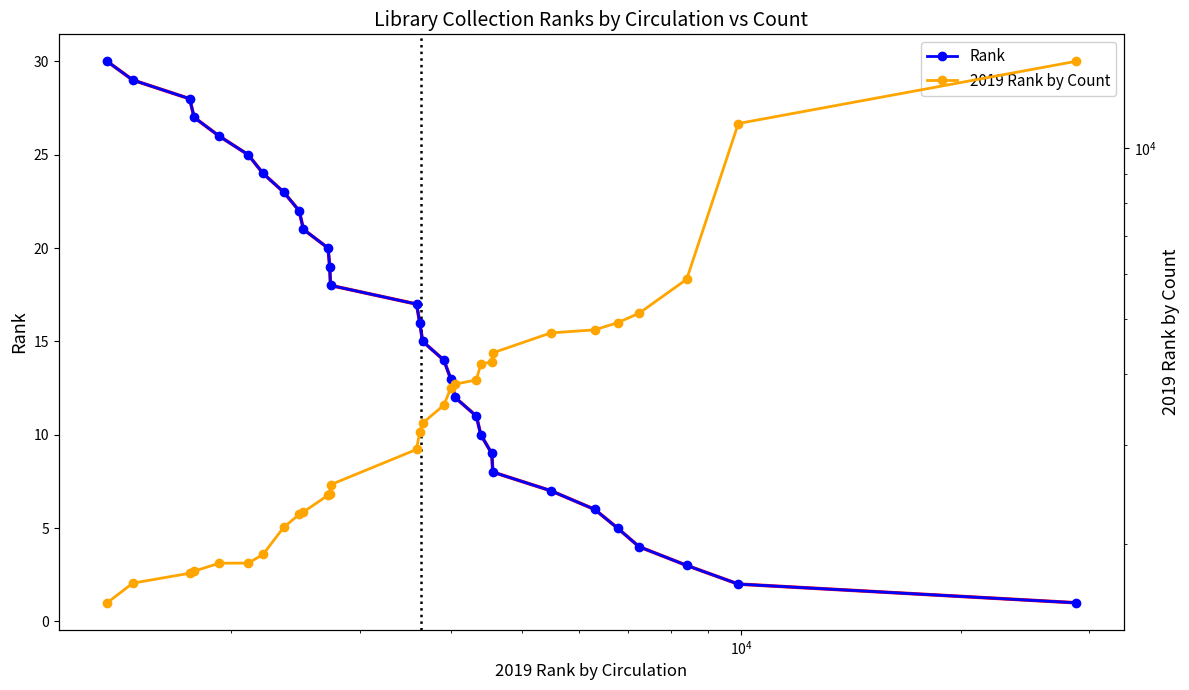

The value of 2019 Rank by Count at 22 is 1034. True or false?

False